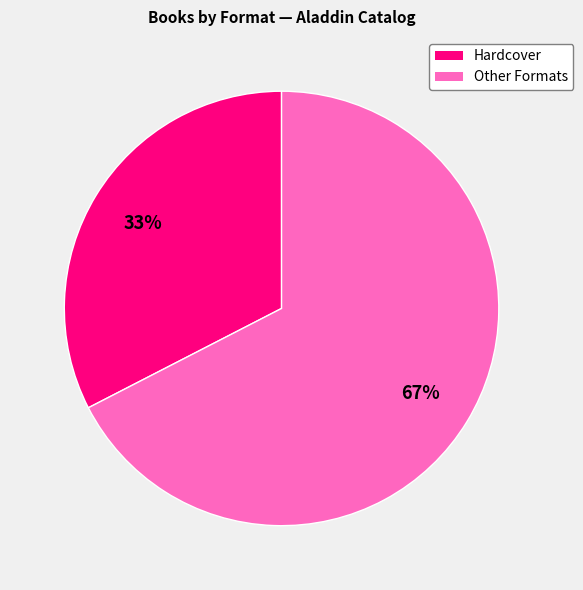

Is there any slice that represents more than half of the pie?

Yes